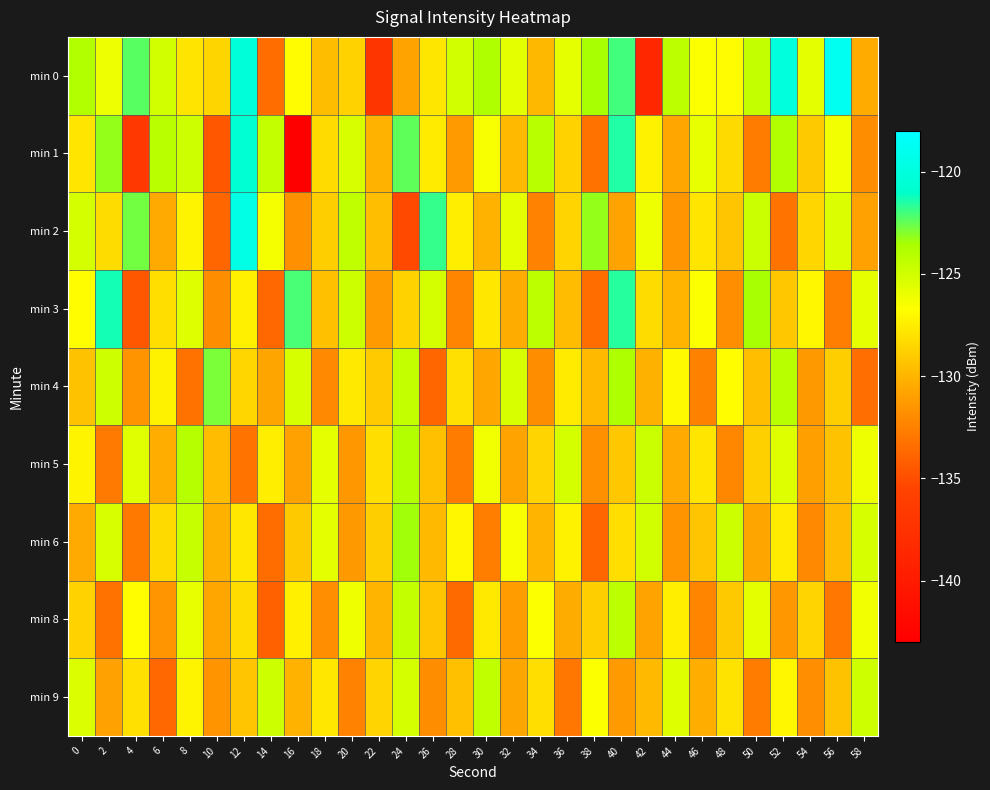

Reading left to right, list all the values displayed in this chart.

min 0: 0=-123.8	2=-126.1	4=-122.3	6=-125.0	8=-127.9	10=-128.6	12=-120.2	14=-133.5	16=-126.9	18=-129.6	20=-128.7	22=-137.1	24=-130.8	26=-127.8	28=-125.1	30=-123.7	32=-125.7	34=-129.9	36=-125.8	38=-123.5	40=-122.0	42=-138.7	44=-124.2	46=-126.6	48=-126.9	50=-124.5	52=-120.0	54=-125.7	56=-118.8	58=-130.4
min 1: 0=-127.9	2=-123.2	4=-136.9	6=-124.1	8=-124.9	10=-134.5	12=-120.6	14=-124.5	16=-143.2	18=-128.3	20=-125.3	22=-130.1	24=-122.4	26=-127.6	28=-131.2	30=-126.5	32=-129.8	34=-124.1	36=-128.7	38=-133.2	40=-121.5	42=-127.3	44=-130.6	46=-125.9	48=-128.4	50=-132.7	52=-123.8	54=-129.1	56=-126.3	58=-131.9
min 2: 0=-125.1	2=-128.3	4=-122.7	6=-130.5	8=-127.2	10=-133.8	12=-119.6	14=-126.4	16=-131.7	18=-128.9	20=-124.3	22=-129.6	24=-135.2	26=-121.8	28=-127.5	30=-130.1	32=-125.7	34=-132.4	36=-128.6	38=-123.2	40=-130.8	42=-126.1	44=-131.5	46=-127.9	48=-129.3	50=-124.7	52=-133.1	54=-128.5	56=-125.4	58=-130.9
min 3: 0=-126.8	2=-121.3	4=-134.6	6=-128.2	8=-125.5	10=-131.9	12=-127.4	14=-133.7	16=-122.1	18=-129.5	20=-124.8	22=-131.2	24=-128.7	26=-125.1	28=-132.3	30=-127.8	32=-130.4	34=-124.2	36=-129.7	38=-133.5	40=-121.6	42=-128.3	44=-130.0	46=-126.6	48=-131.8	50=-123.5	52=-129.2	54=-127.1	56=-132.6	58=-125.8
min 4: 0=-129.4	2=-124.9	4=-131.6	6=-127.3	8=-133.2	10=-122.8	12=-128.5	14=-130.7	16=-125.2	18=-132.1	20=-127.7	22=-129.0	24=-124.5	26=-133.8	28=-128.1	30=-130.6	32=-125.3	34=-131.9	36=-127.6	38=-129.8	40=-123.7	42=-130.2	44=-127.0	46=-132.5	48=-126.8	50=-129.6	52=-124.1	54=-131.3	56=-128.9	58=-133.4
min 5: 0=-127.2	2=-132.8	4=-125.6	6=-130.3	8=-124.0	10=-129.7	12=-133.1	14=-127.5	16=-130.9	18=-125.8	20=-131.4	22=-128.2	24=-123.9	26=-129.5	28=-132.7	30=-126.3	32=-130.8	34=-128.6	36=-125.1	38=-131.7	40=-129.2	42=-124.7	44=-130.5	46=-127.9	48=-132.2	50=-128.8	52=-125.5	54=-131.0	56=-129.4	58=-126.1
min 6: 0=-130.5	2=-125.3	4=-132.9	6=-128.4	8=-124.6	10=-130.2	12=-127.8	14=-133.5	16=-129.1	18=-125.7	20=-131.3	22=-128.9	24=-123.4	26=-129.8	28=-127.1	30=-132.6	32=-126.5	34=-130.0	36=-127.3	38=-133.8	40=-128.2	42=-125.0	44=-131.6	46=-129.3	48=-124.8	50=-130.7	52=-127.6	54=-132.1	56=-129.7	58=-125.2
min 8: 0=-128.7	2=-133.2	4=-126.8	6=-131.5	8=-125.9	10=-130.6	12=-128.3	14=-134.1	16=-127.4	18=-131.8	20=-126.2	22=-130.0	24=-124.5	26=-129.3	28=-133.6	30=-127.7	32=-131.1	34=-126.6	36=-130.4	38=-128.9	40=-124.2	42=-130.8	44=-127.5	46=-132.3	48=-129.1	50=-125.7	52=-131.4	54=-128.6	56=-133.0	58=-126.3
min 9: 0=-125.4	2=-130.9	4=-128.1	6=-133.7	8=-127.2	10=-131.6	12=-129.3	14=-124.8	16=-130.1	18=-127.8	20=-132.4	22=-128.6	24=-125.1	26=-131.9	28=-129.5	30=-124.3	32=-130.7	34=-128.2	36=-133.0	38=-126.6	40=-131.2	42=-129.8	44=-125.5	46=-130.3	48=-128.0	50=-132.7	52=-127.1	54=-131.8	56=-129.4	58=-124.9